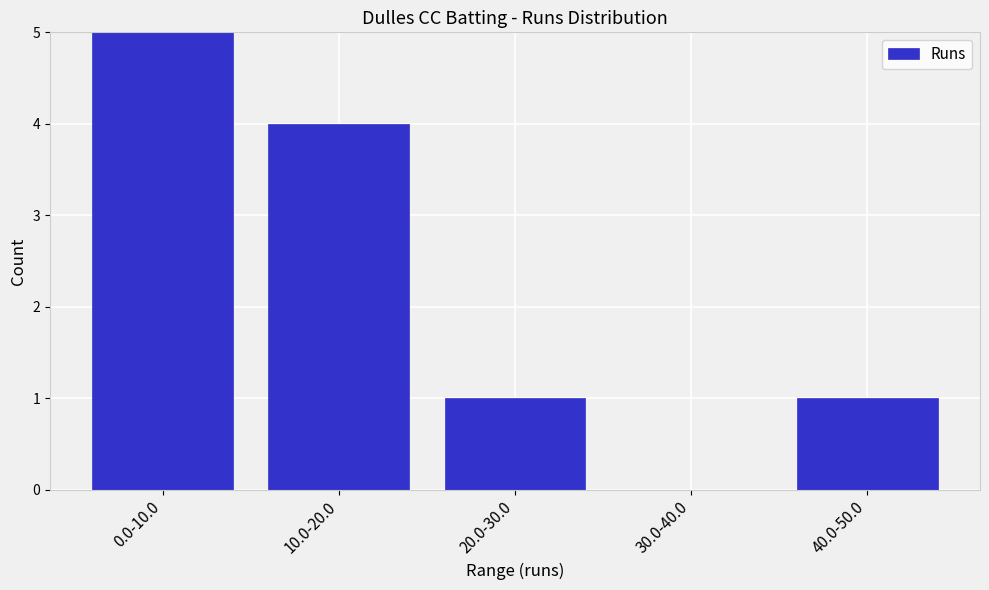

Reading right to left, transcribe all the data shown in this chart.

40.0-50.0=1	30.0-40.0=0	20.0-30.0=1	10.0-20.0=4	0.0-10.0=5